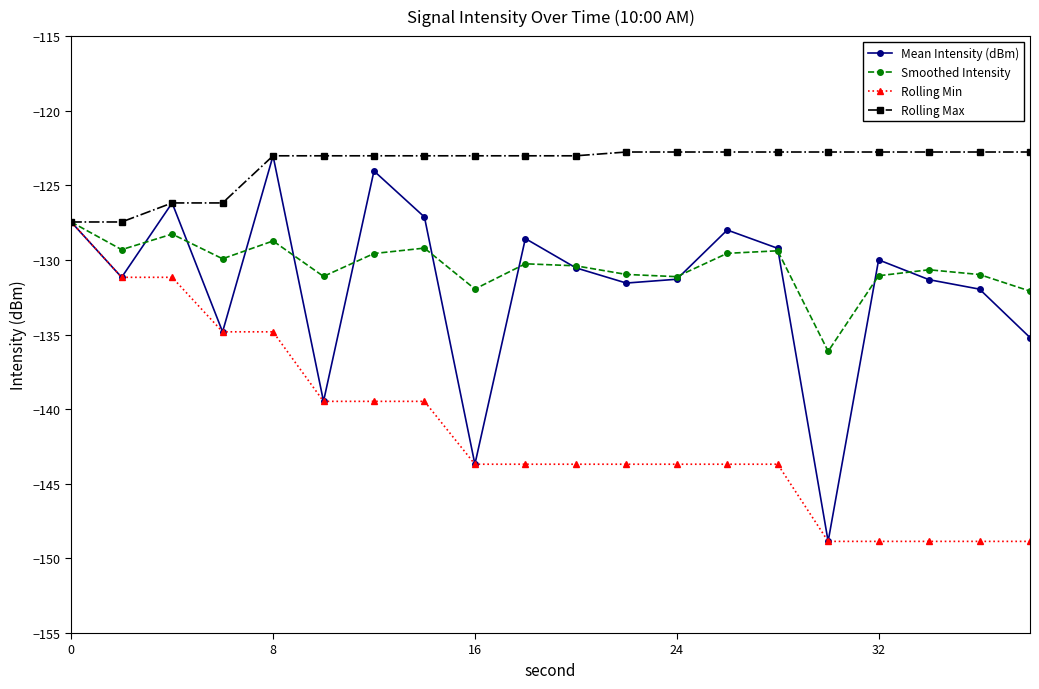

True or false: Mean Intensity (dBm) has more than 2 interior local peaks.

True